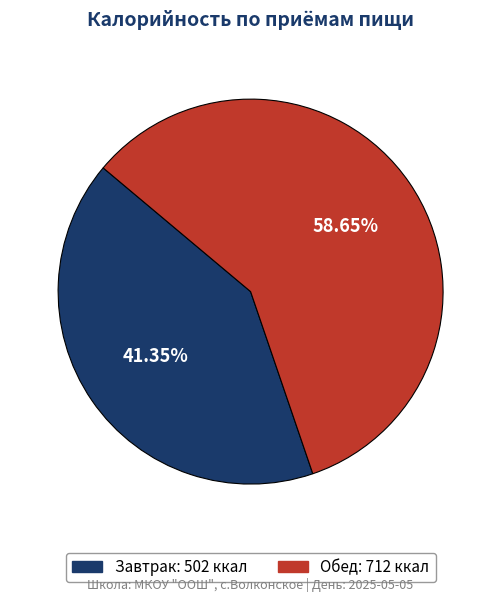

Rank the categories by value from highest to lowest.

Обед, Завтрак